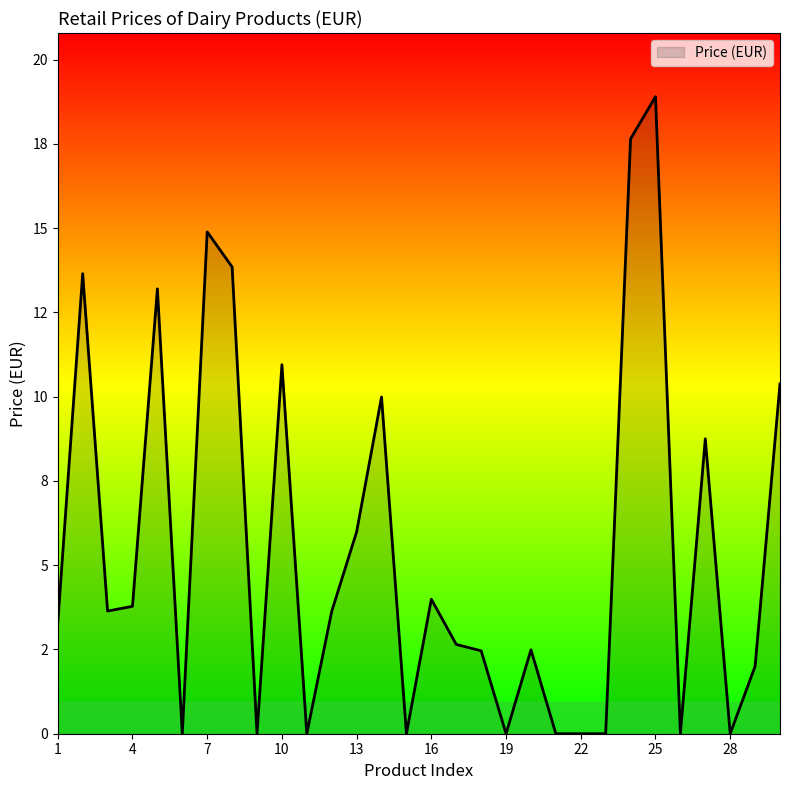

Does the chart display data point markers on the line(s)?

No